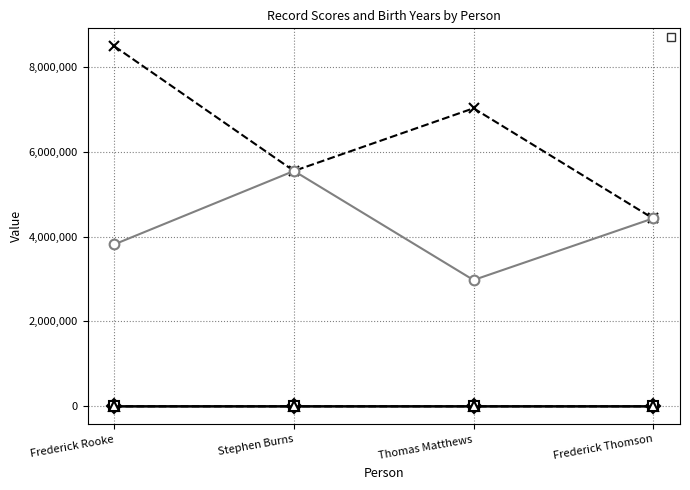

Is it true that _score equals 3.8 at Frederick Rooke?

False